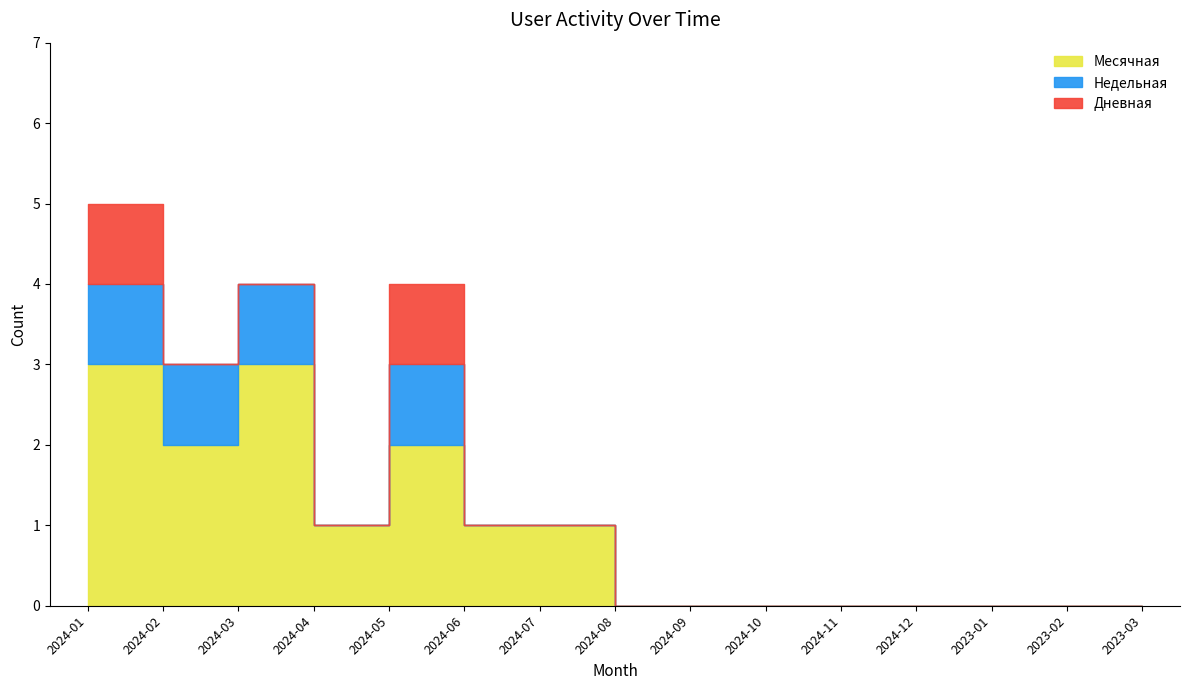

The value of Дневная at 2024-04 is 0. True or false?

True